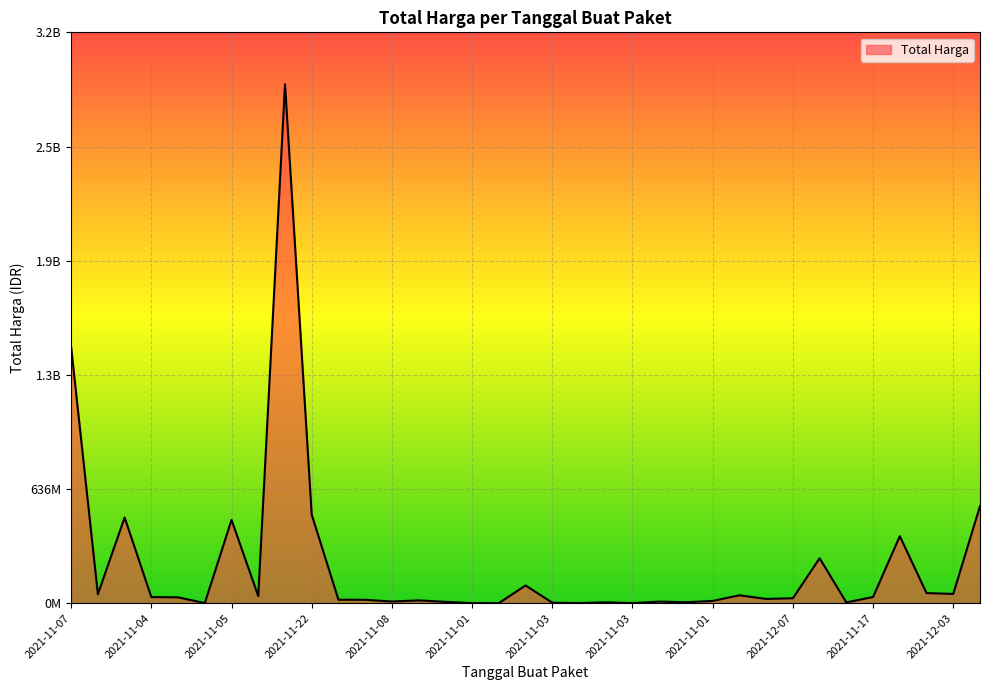

Where is the data nearest to the value 1446100000?

2021-11-07